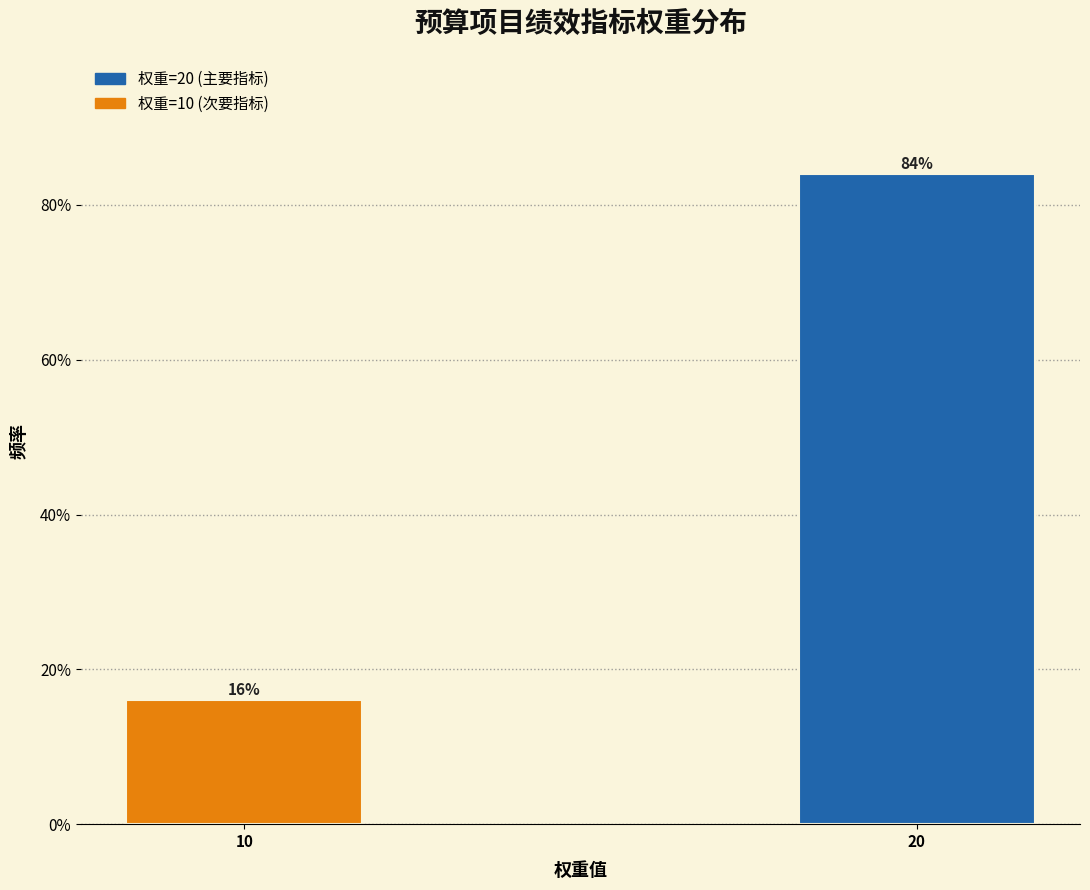

Reading left to right, extract all data points from this chart.

10=16	20=84